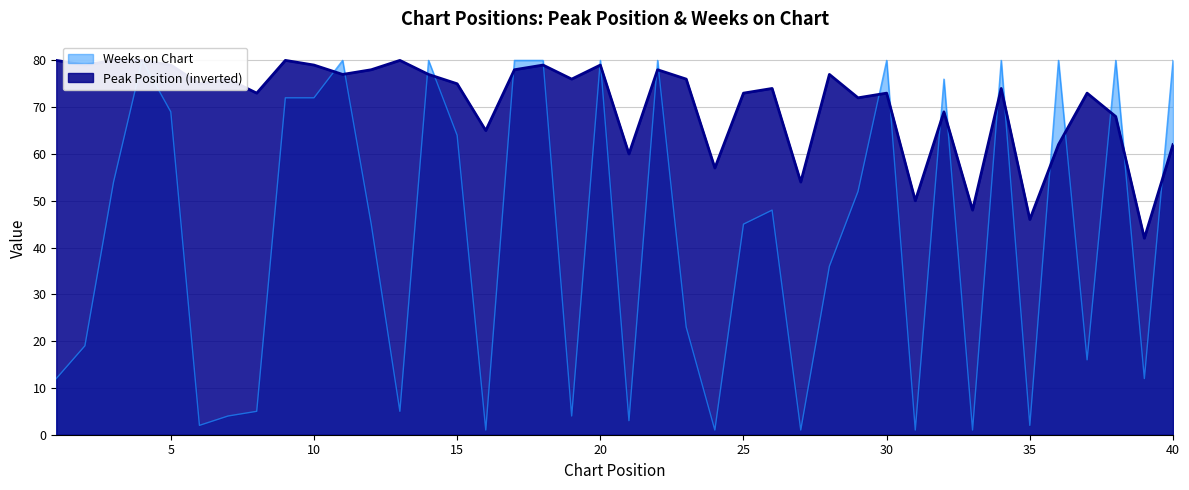

Reading left to right, transcribe all the data shown in this chart.

Peak Position: 1=80	2=79	3=80	4=80	5=79	6=75	7=76	8=73	9=80	10=79	11=77	12=78	13=80	14=77	15=75	16=65	17=78	18=79	19=76	20=79	21=60	22=78	23=76	24=57	25=73	26=74	27=54	28=77	29=72	30=73	31=50	32=69	33=48	34=74	35=46	36=62	37=73	38=68	39=42	40=62
Weeks on Chart: 1=12	2=19	3=54	4=80	5=69	6=2	7=4	8=5	9=72	10=72	11=80	12=45	13=5	14=80	15=64	16=1	17=80	18=80	19=4	20=80	21=3	22=80	23=23	24=1	25=45	26=48	27=1	28=36	29=52	30=80	31=1	32=76	33=1	34=80	35=2	36=80	37=16	38=80	39=12	40=80